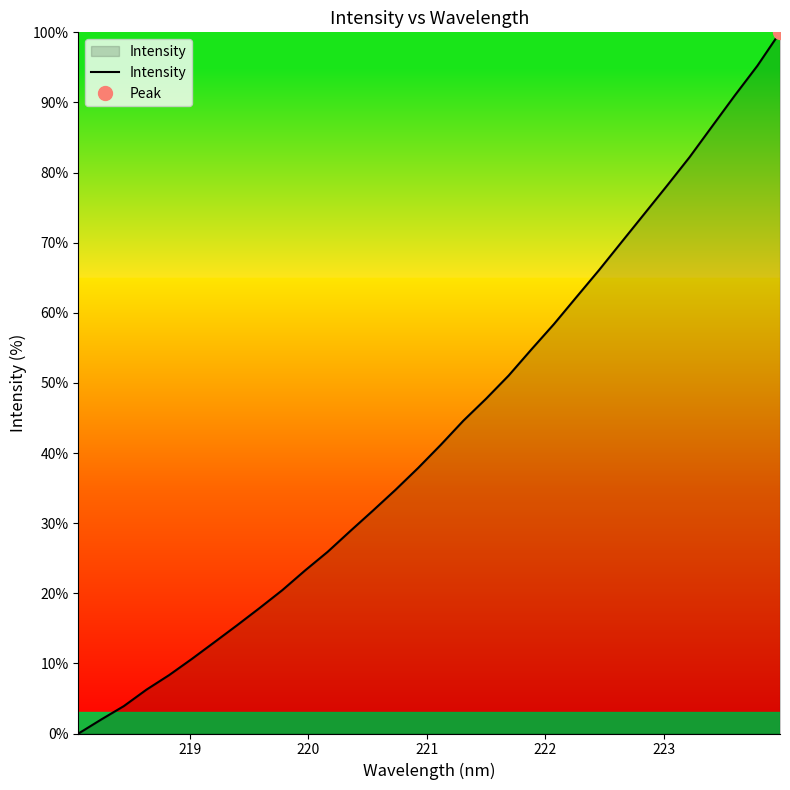

What is the highest value of the Intensity series?

100.0